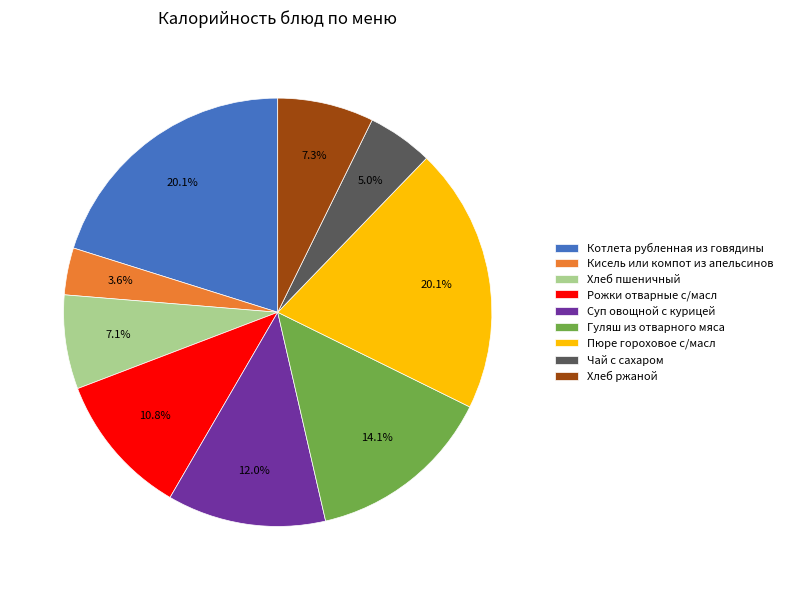

Do Суп овощной с курицей and Пюре гороховое с/масл together represent more than half of the pie?

No